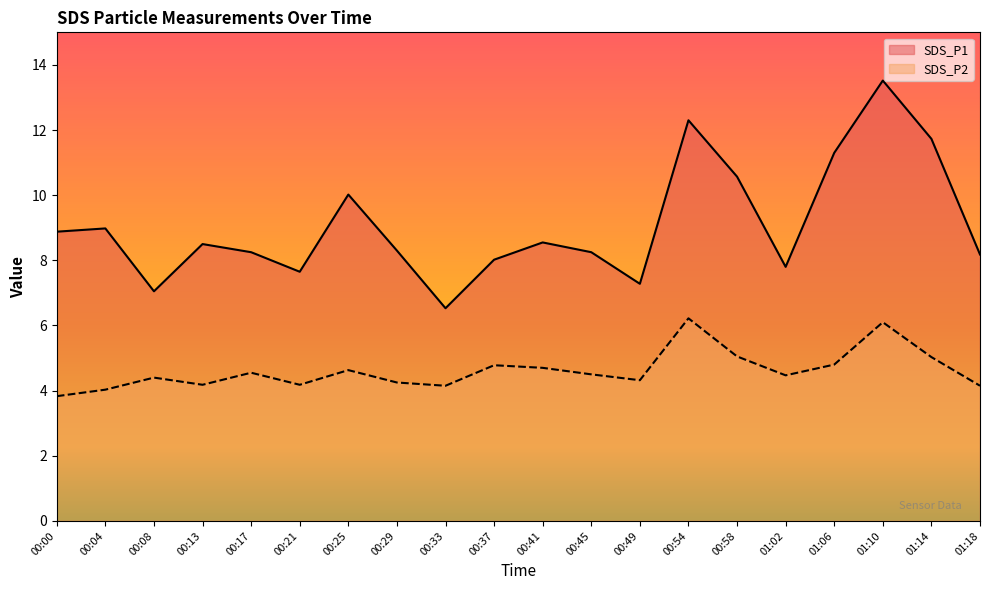

True or false: SDS_P2 has a value of 5.2 at 00:04.

False